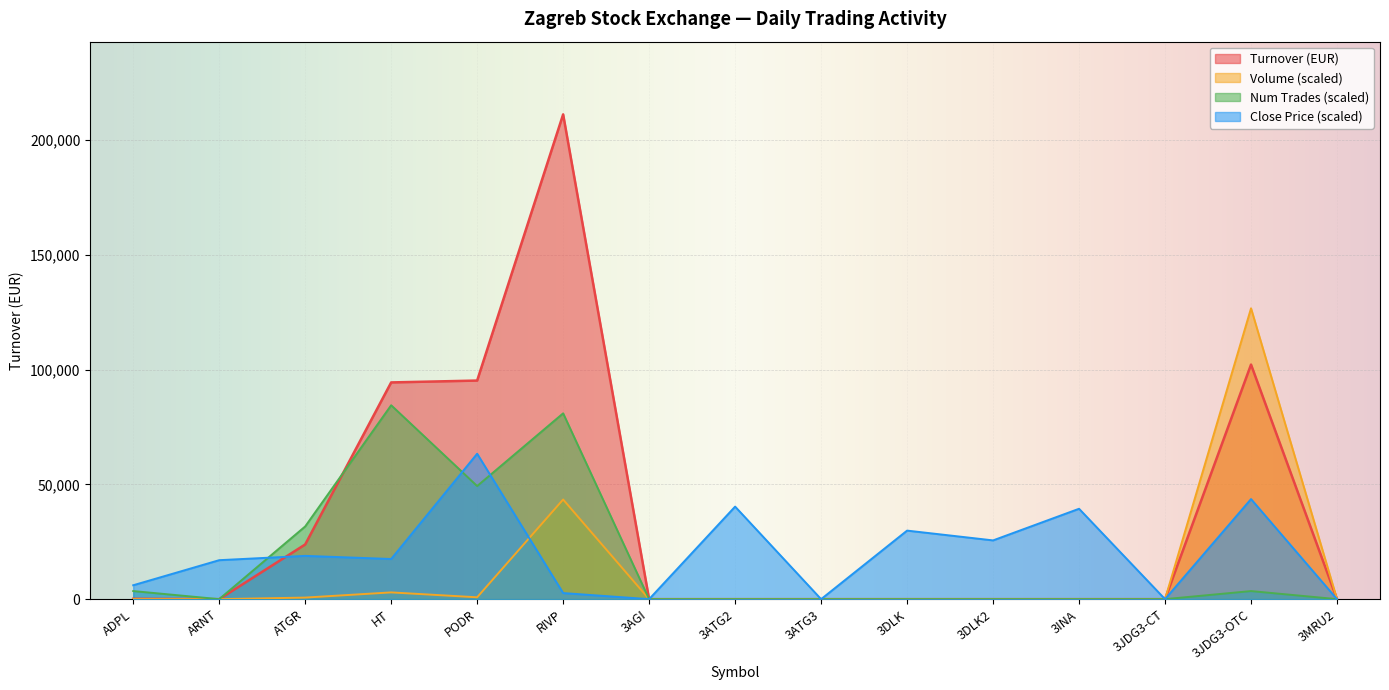

Reading right to left, extract all data points from this chart.

Turnover: 3MRU2=0.0	3JDG3-OTC=102200.0	3JDG3-CT=0.0	3INA=0.0	3DLK2=0.0	3DLK=0.0	3ATG3=0.0	3ATG2=0.0	3AGI=0.0	RIVP=211200.8	PODR=95234.0	HT=94424.1	ATGR=23826.8	ARNT=0.0	ADPL=142.0
Volume: 3MRU2=0.0	3JDG3-OTC=126720.5	3JDG3-CT=0.0	3INA=0.0	3DLK2=0.0	3DLK=0.0	3ATG3=0.0	3ATG2=0.0	3AGI=0.0	RIVP=43414.4	PODR=812.3	HT=2941.2	ATGR=686.8	ARNT=0.0	ADPL=12.7
Num Trades: 3MRU2=0.0	3JDG3-OTC=3520.0	3JDG3-CT=0.0	3INA=0.0	3DLK2=0.0	3DLK=0.0	3ATG3=0.0	3ATG2=0.0	3AGI=0.0	RIVP=80960.3	PODR=49280.2	HT=84480.3	ATGR=31680.1	ARNT=0.0	ADPL=3520.0
Close Price: 3MRU2=0.0	3JDG3-OTC=43605.5	3JDG3-CT=0.0	3INA=39381.5	3DLK2=25600.1	3DLK=29866.8	3ATG3=0.0	3ATG2=40320.1	3AGI=0.0	RIVP=2653.9	PODR=63360.2	HT=17493.4	ATGR=18858.7	ARNT=16981.4	ADPL=6058.7